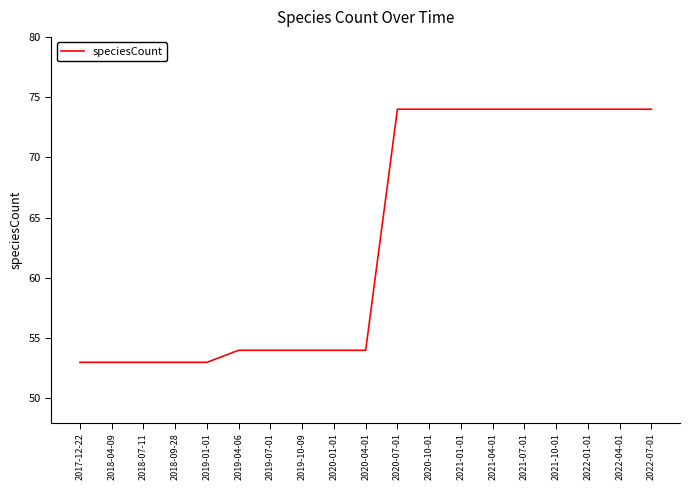

Does the chart have visible grid lines?

No